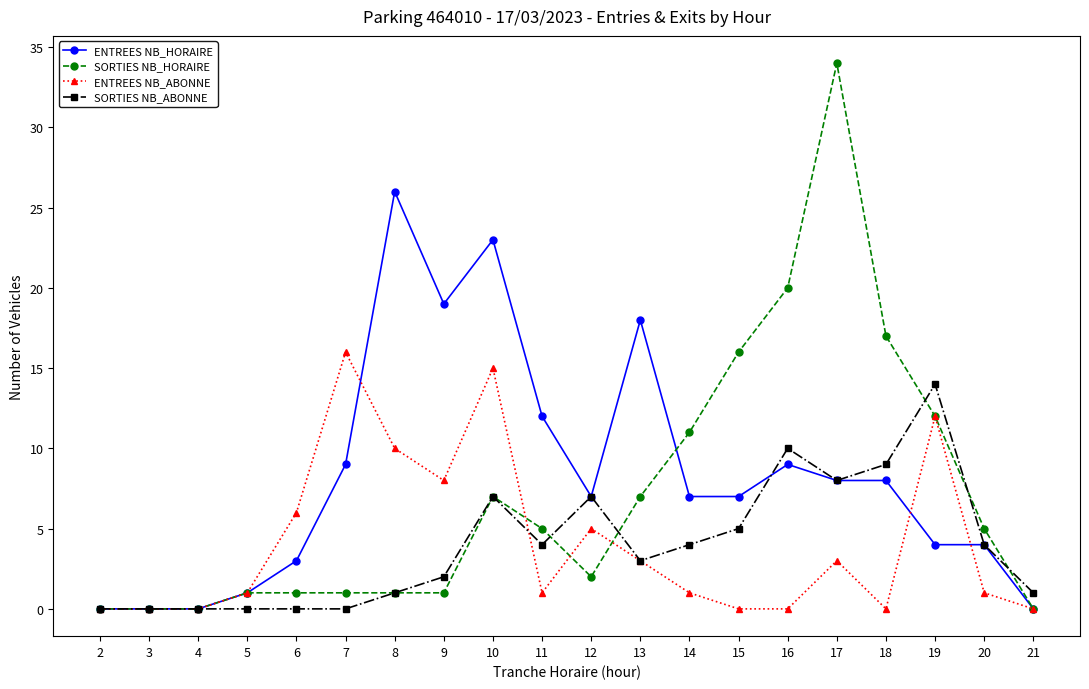

What is the difference between the maximum and second lowest values in the SORTIES NB_HORAIRE series?

34